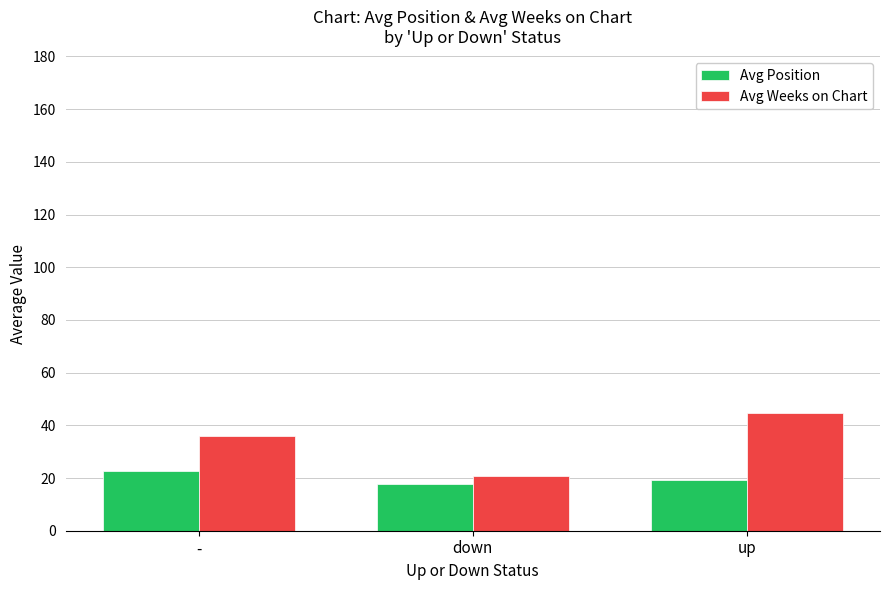

Rank the series at - from lowest to highest value.

Avg Position, Avg Weeks on Chart